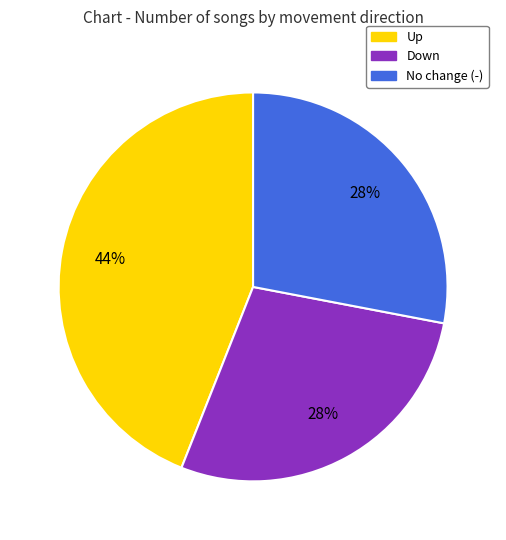

To the nearest percent, what is the difference between the largest and smallest slice percentages?

16%